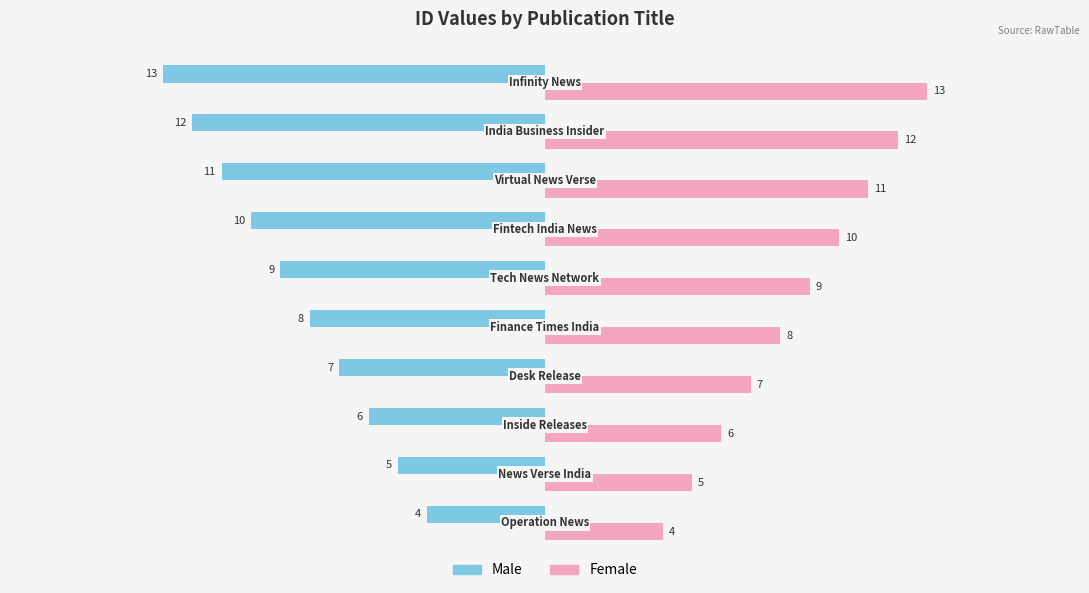

What is the difference between the maximum and minimum values in the Female series?

9